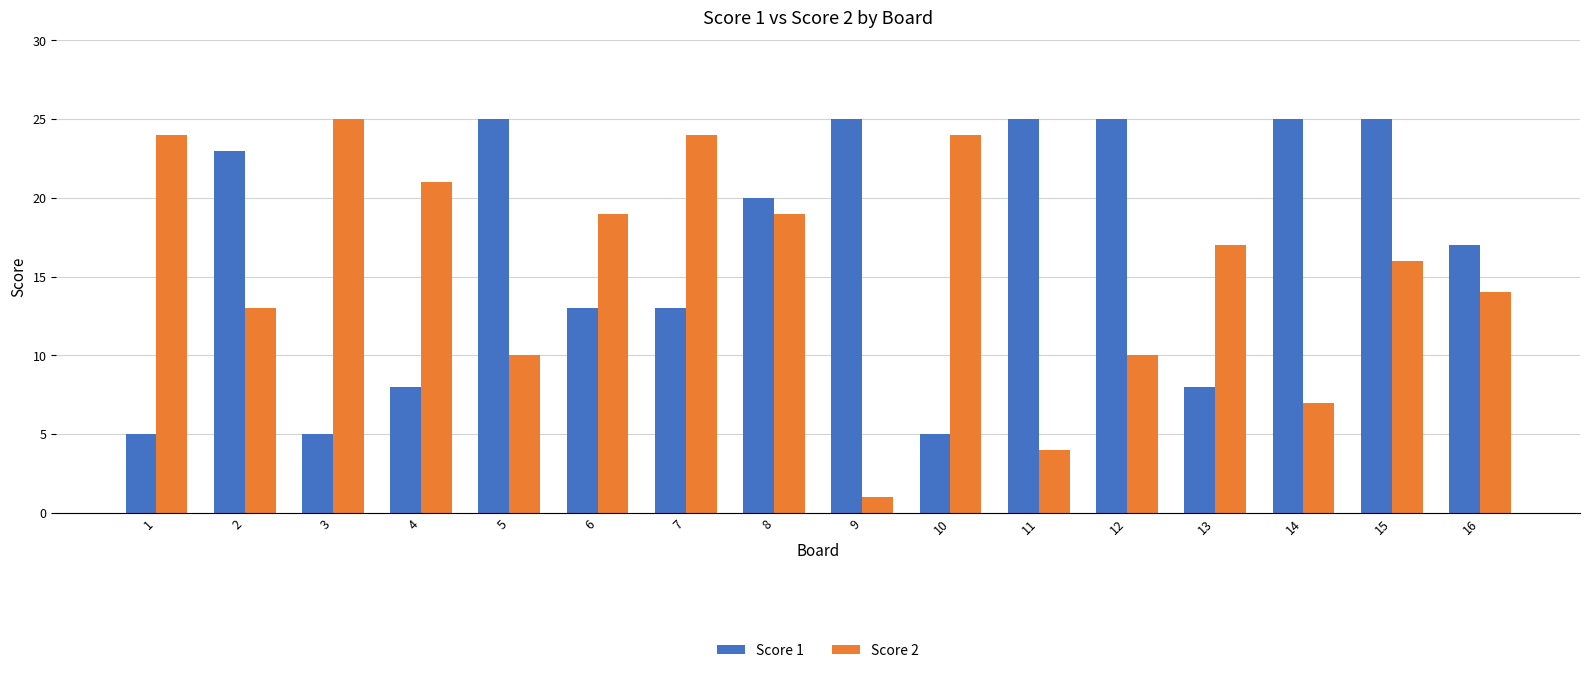

Rank the series at 6 from highest to lowest value.

Score 2, Score 1